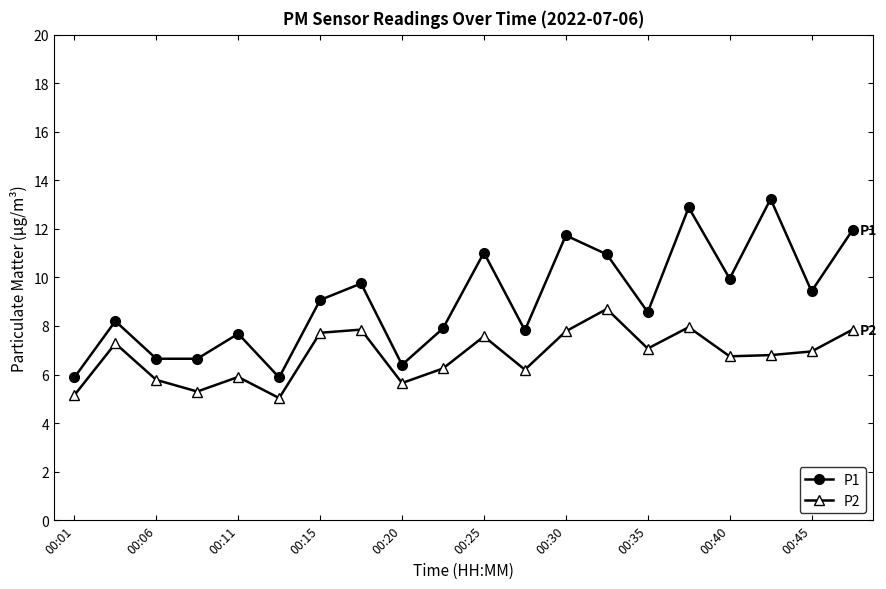

List the series in order of their peak value, lowest first.

P2, P1